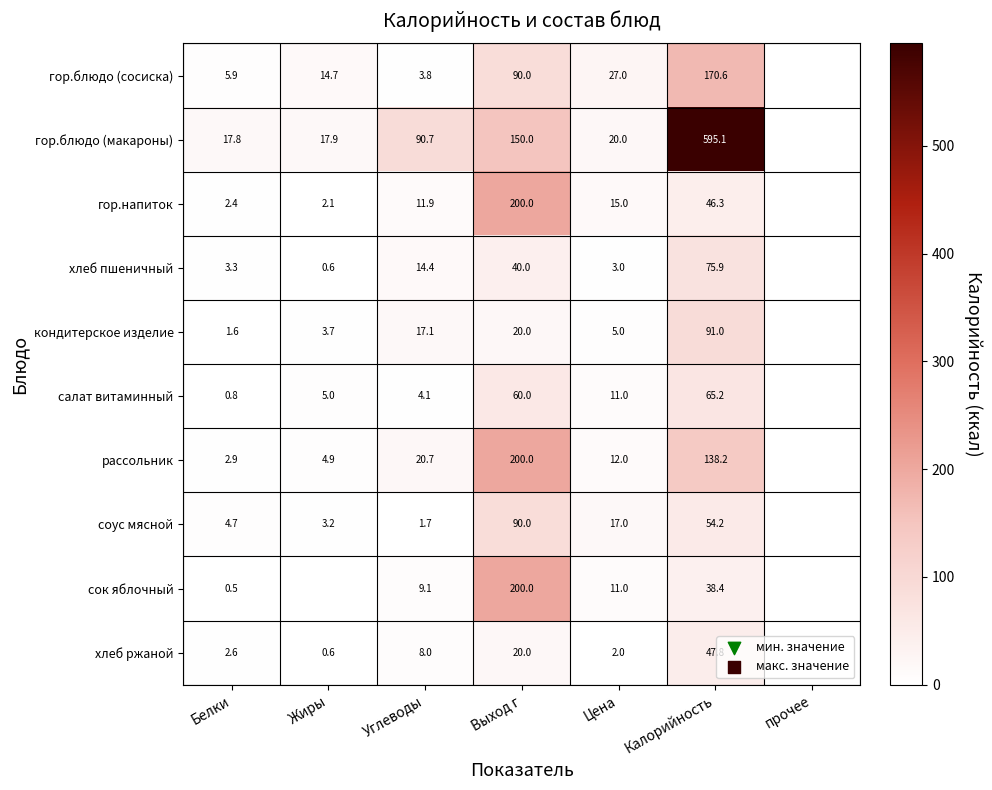

What is the sum of the кондитерское изделие values at Цена and Выход г?

25.0